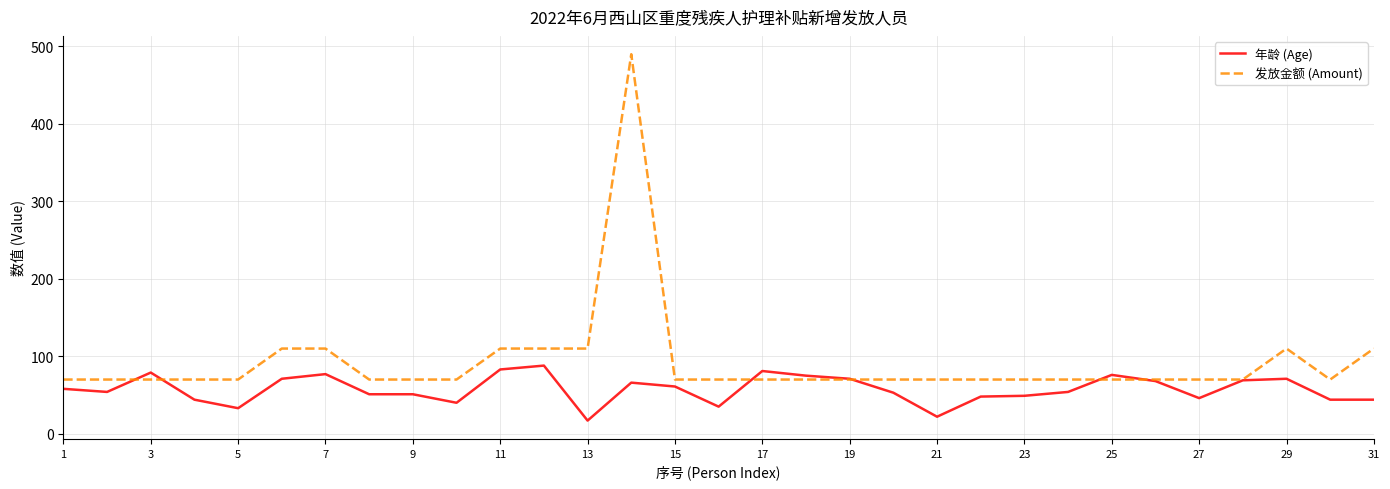

How many categories are shown in the chart?

31